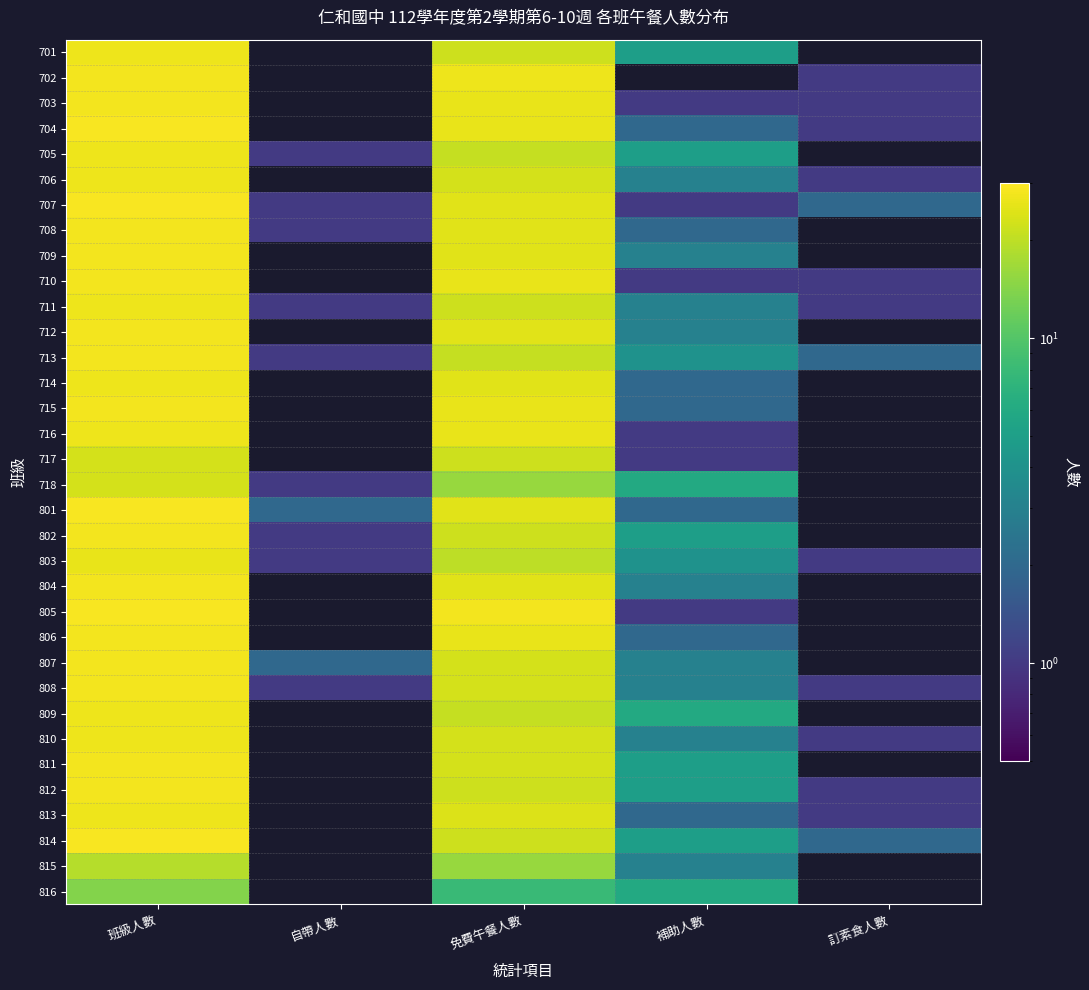

Is it true that 810 equals 27.0 at 班級人數?

True